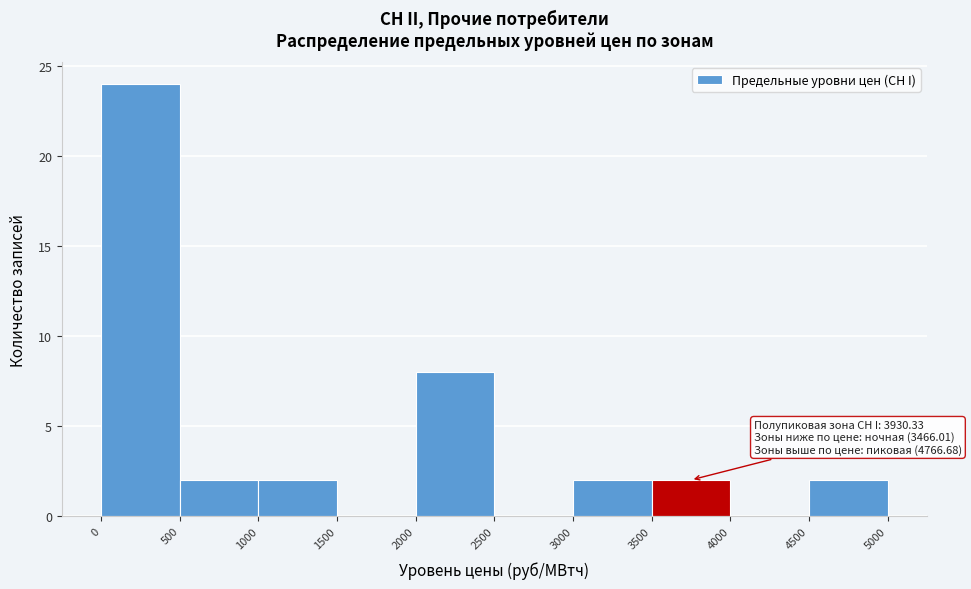

Which range on the x-axis has the tallest bar?

0 to 500